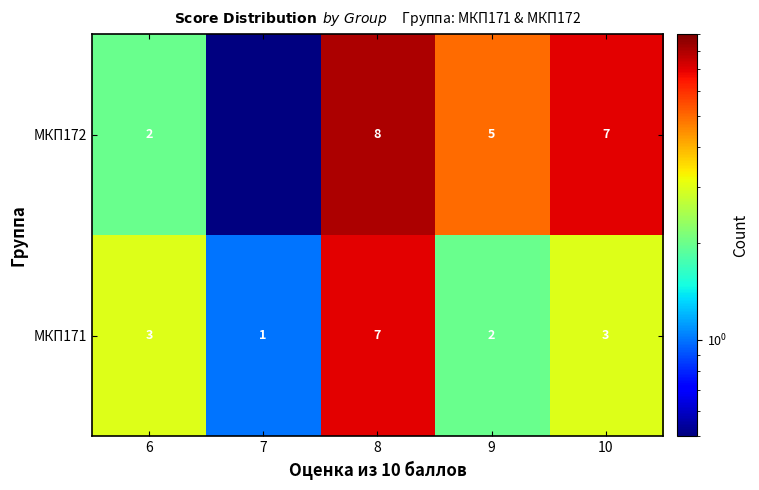

Between 6 and 10, which series saw the biggest shift?

МКП172